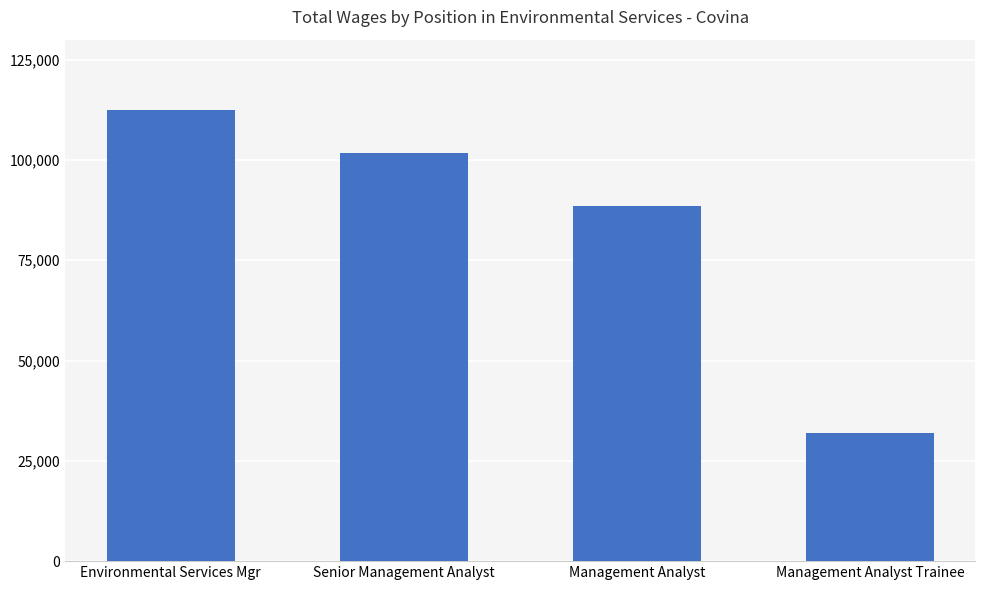

What is the sum of all values?

334593